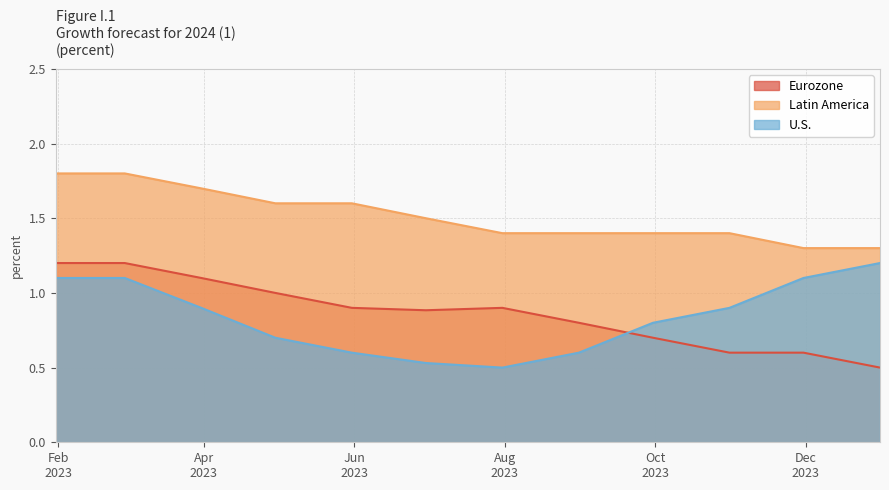

List the series in order of their peak value, lowest first.

Eurozone, U.S., Latin America